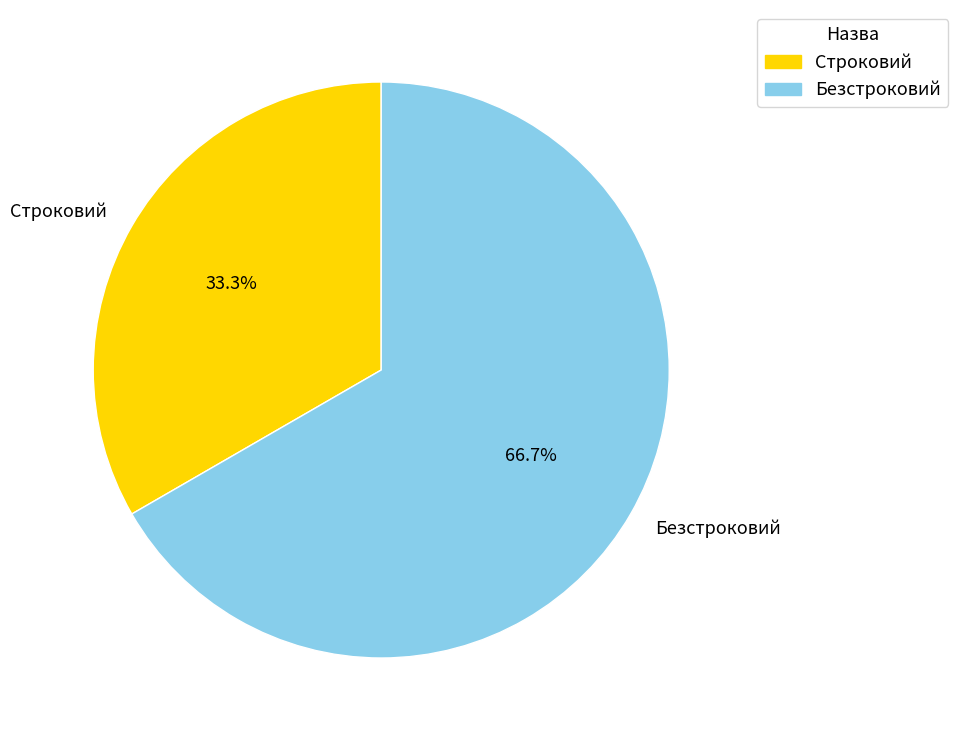

The Безстроковий slice represents 53% of the pie. True or false?

False